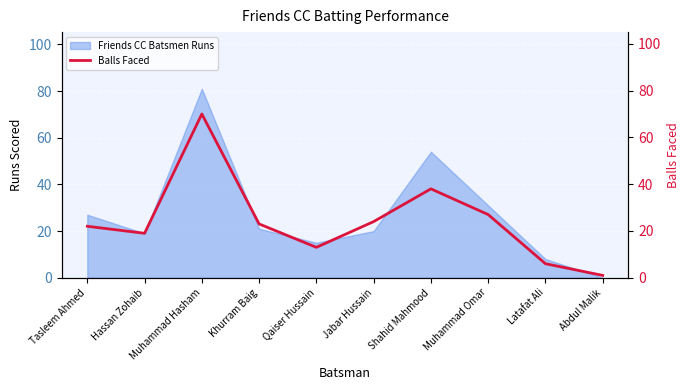

At which label does Friends CC Batsmen Runs reach its peak?

Muhammad Hasham